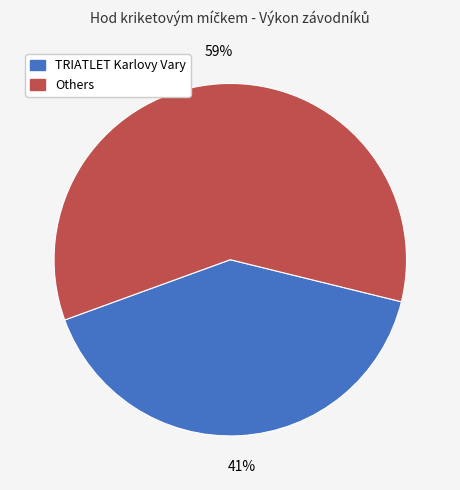

How many segments does this pie chart have?

2